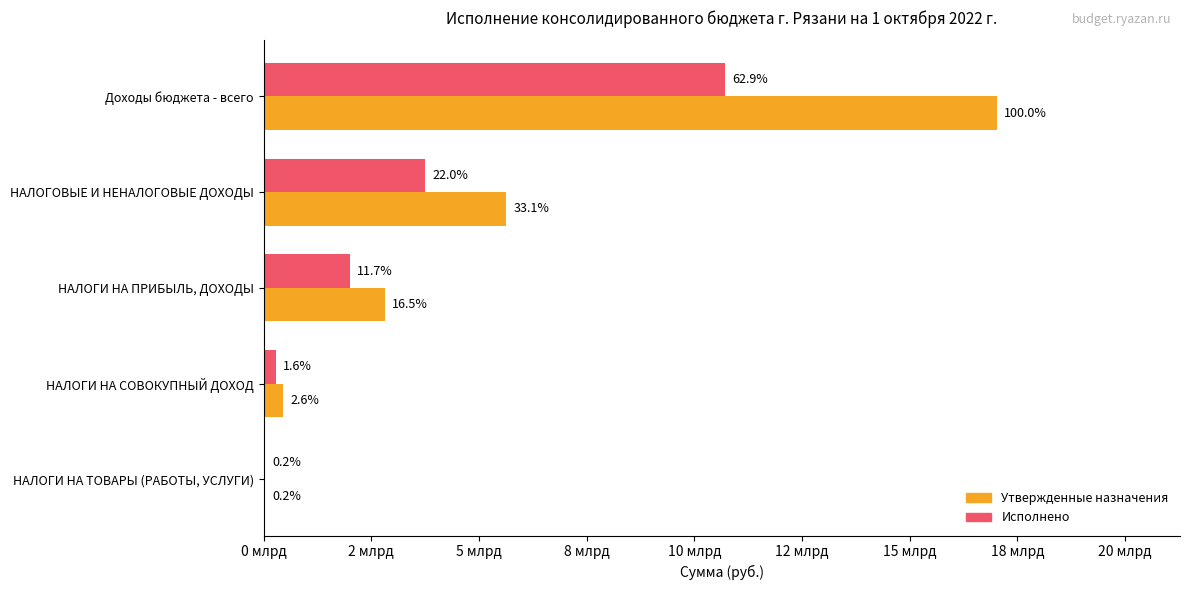

What are all the series names shown in the legend?

Утвержденные назначения, Исполнено